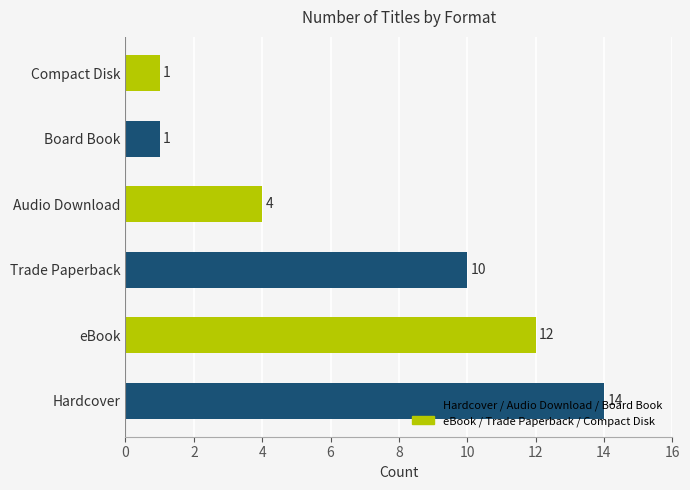

How many series are shown in this chart?

1